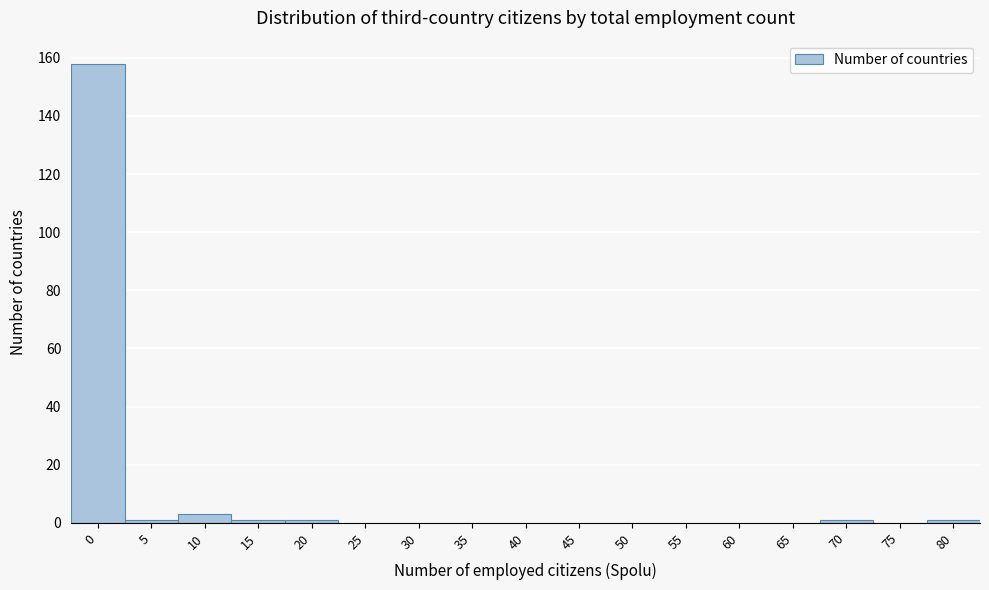

Reading right to left, list all the values displayed in this chart.

80=1	75=0	70=1	65=0	60=0	55=0	50=0	45=0	40=0	35=0	30=0	25=0	20=1	15=1	10=3	5=1	0=158